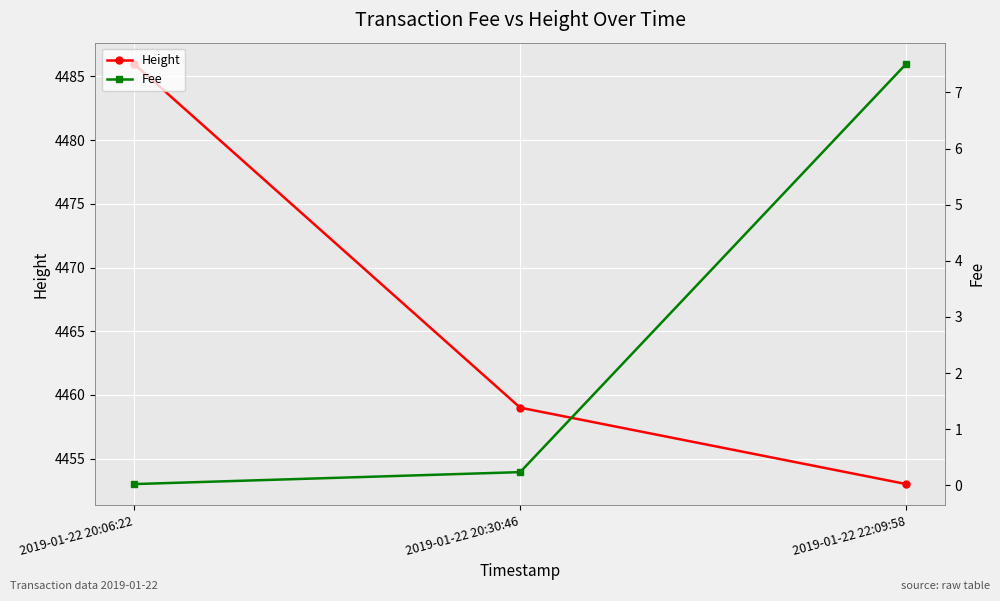

At how many categories does at least one series exceed 1743?

3